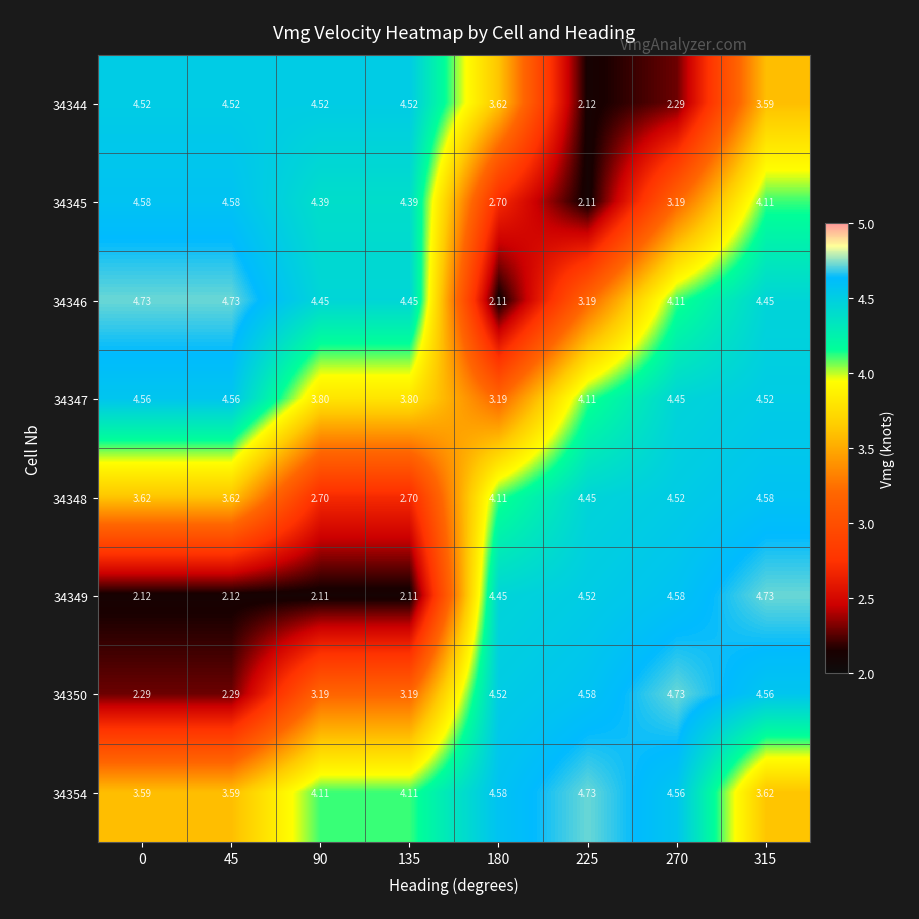

At 180, list the series in order from smallest to largest.

34346, 34345, 34347, 34344, 34348, 34349, 34350, 34354